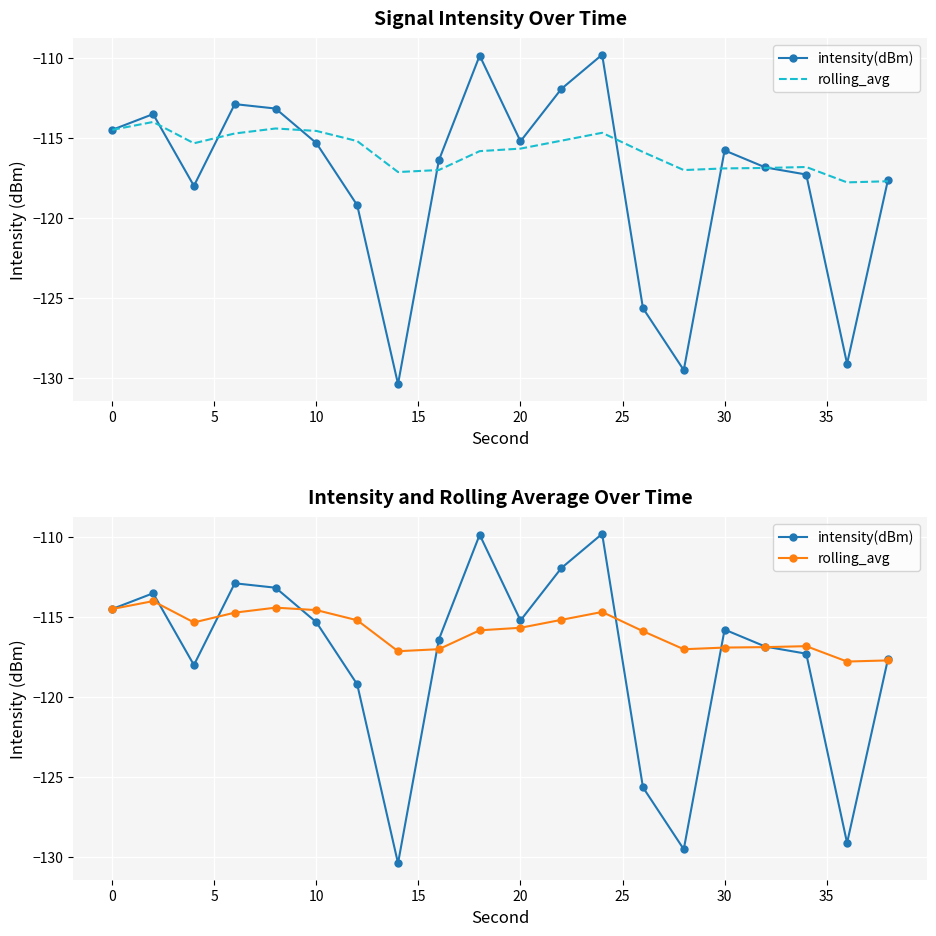

How many distinct data groups are displayed?

2